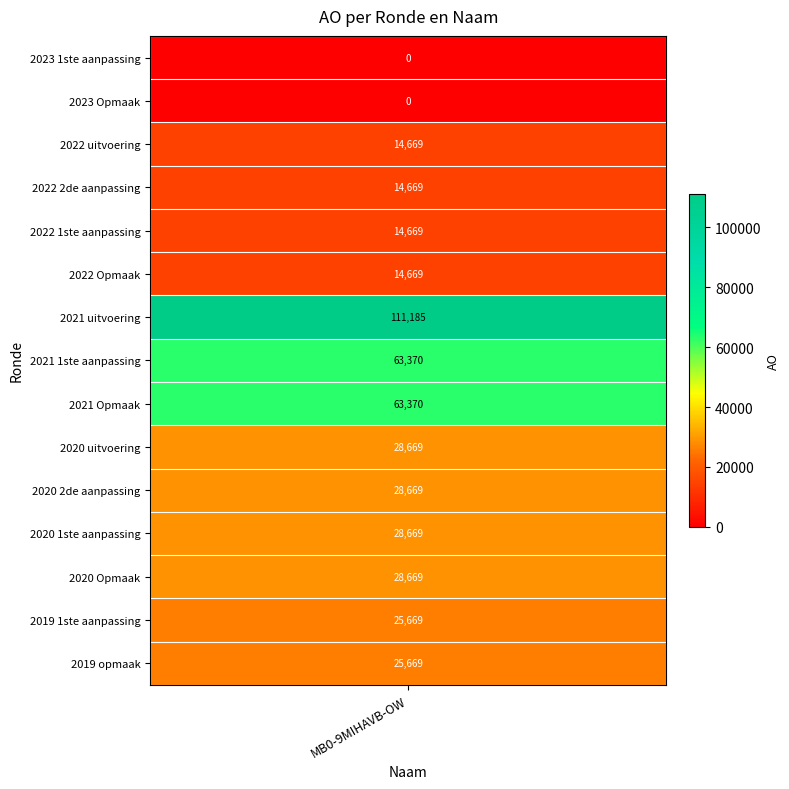

Is it true that the value at 2022 2de aanpassing is 14669?

True